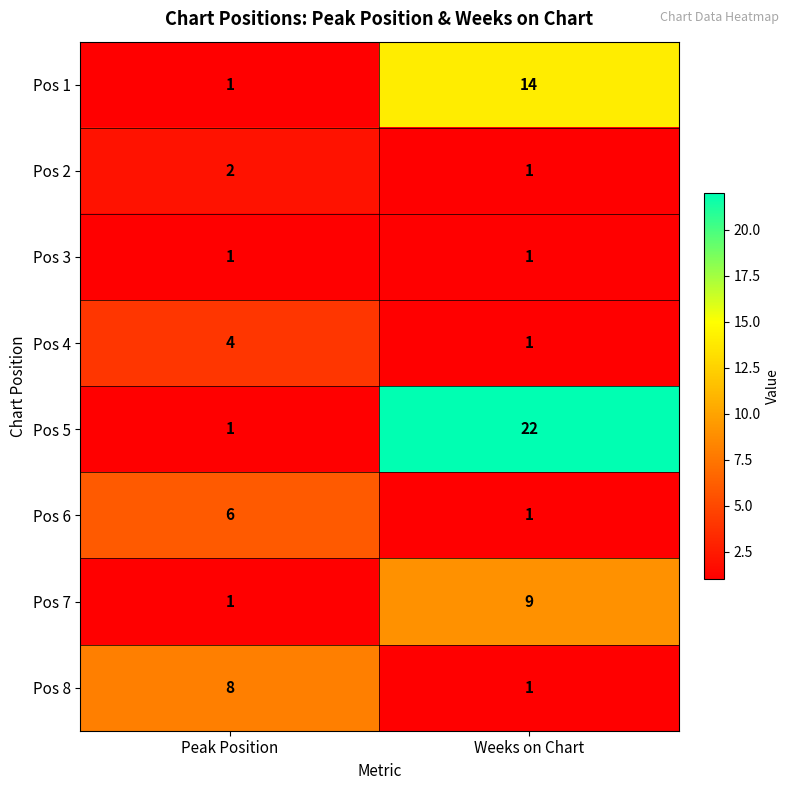

Reading left to right, extract all data points from this chart.

Pos 1: 1	14
Pos 2: 2	1
Pos 3: 1	1
Pos 4: 4	1
Pos 5: 1	22
Pos 6: 6	1
Pos 7: 1	9
Pos 8: 8	1